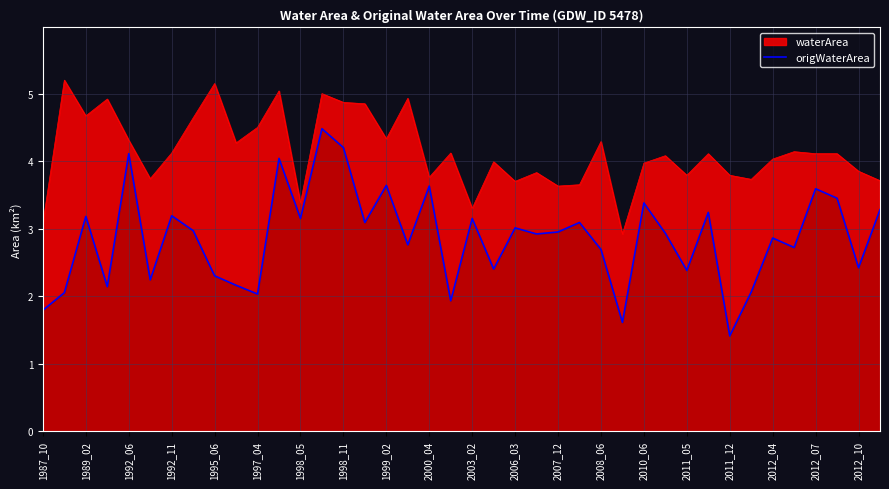

What is the difference between the maximum and minimum values in the origWaterArea series?

3.1